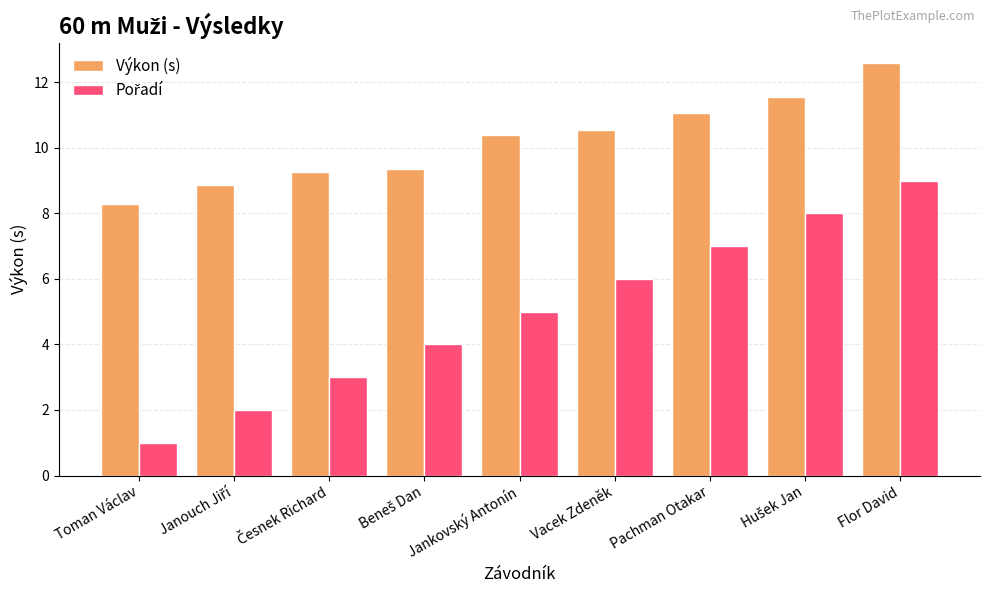

What position from the left is Pachman Otakar?

7